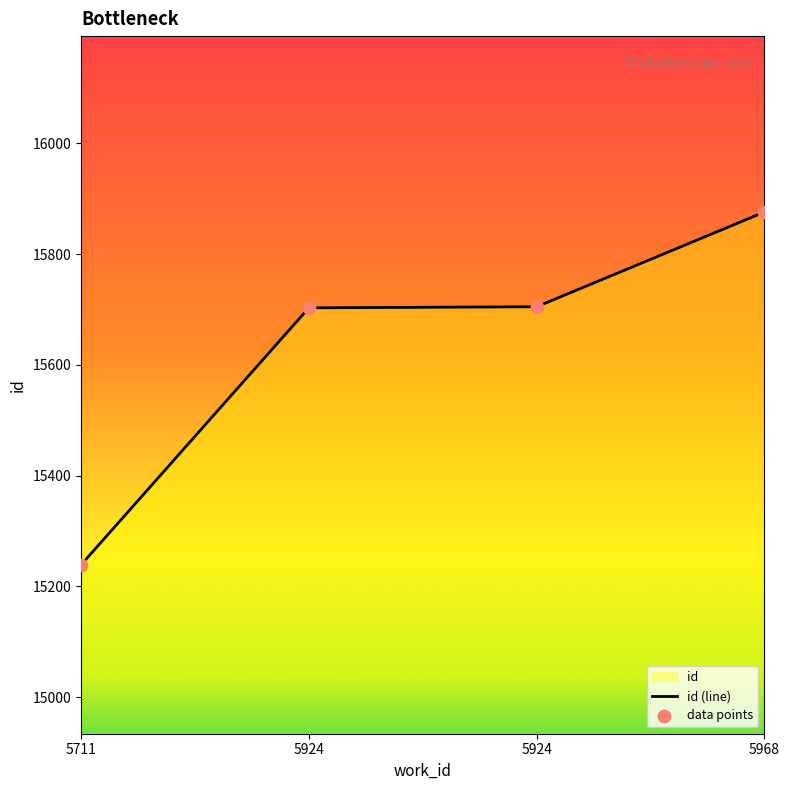

What is the ratio of the value at 5924 to the value at 5968?

1.0